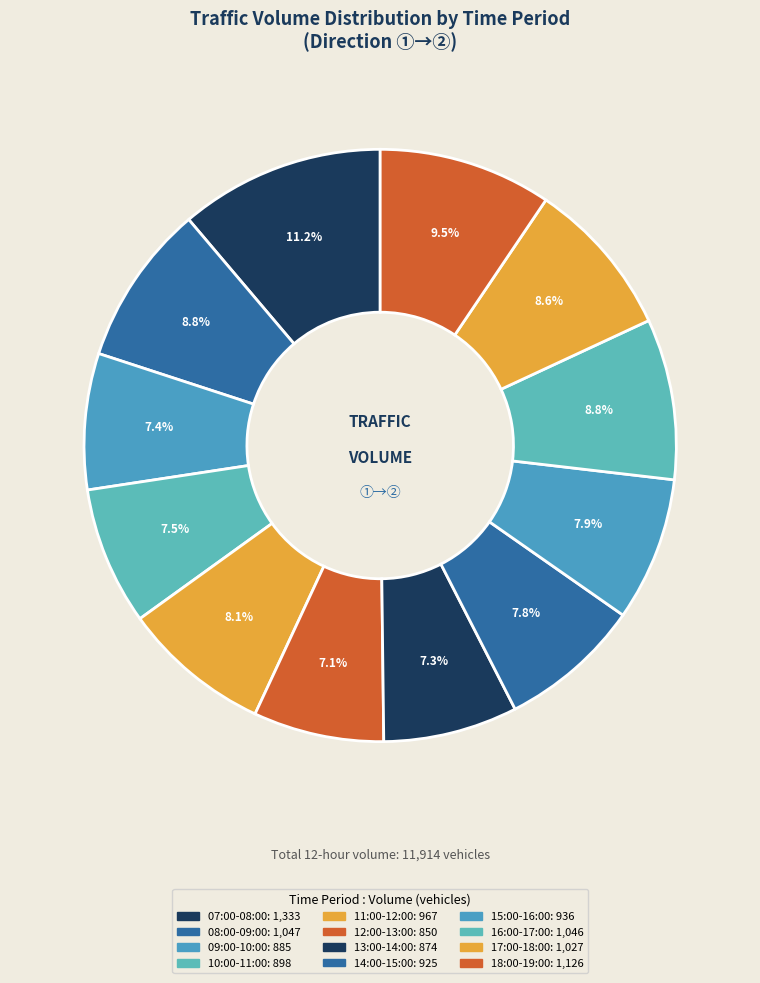

How many segments does this pie chart have?

12